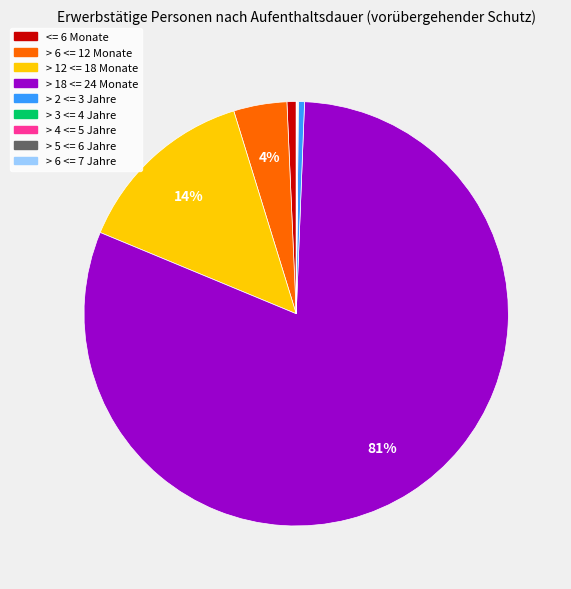

To the nearest percent, what portion does > 18 <= 24 Monate represent?

81%